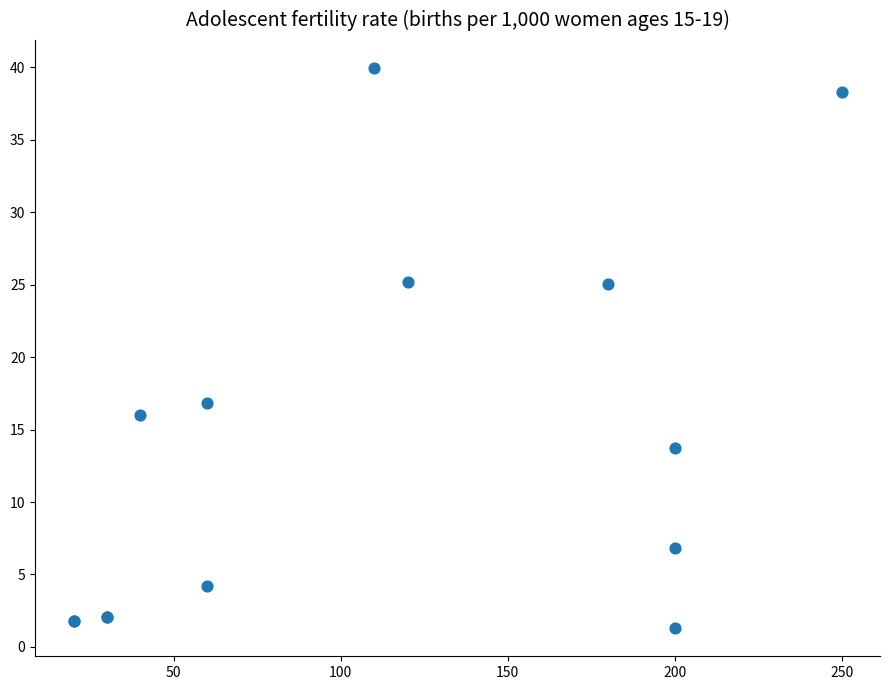

What Y value in the scatter plot is closest to 20?

16.9